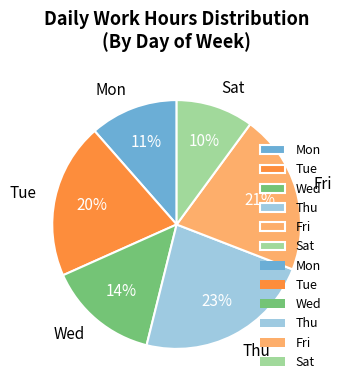

Which category has the smallest portion of the pie?

Sat